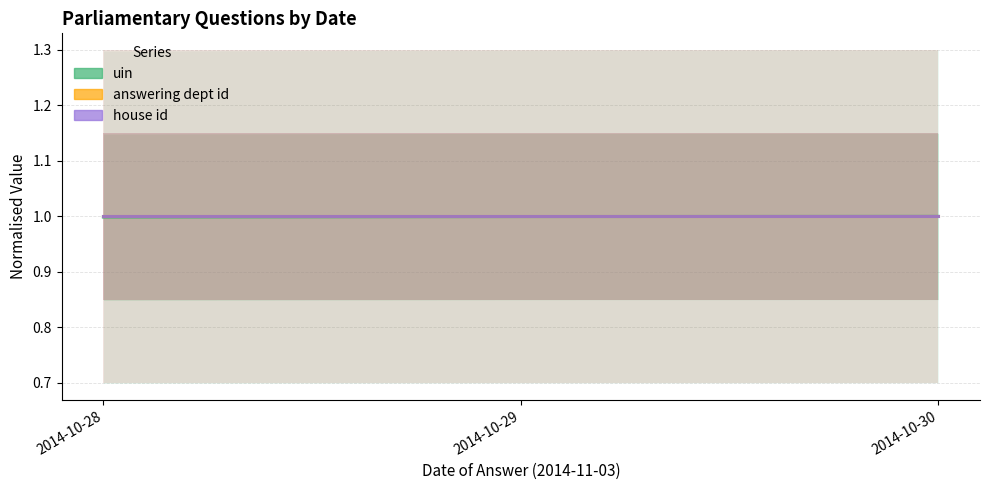

Is it true that answering dept id equals 0.3 at 2014-10-28?

False